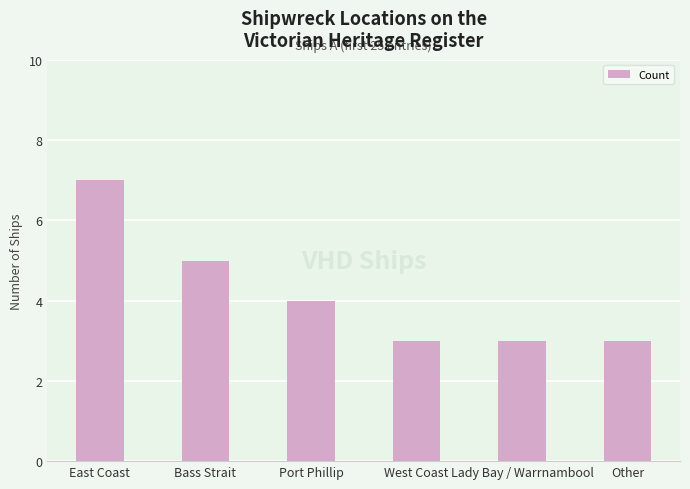

True or false: the data shows 3 at Lady Bay / Warrnambool.

True